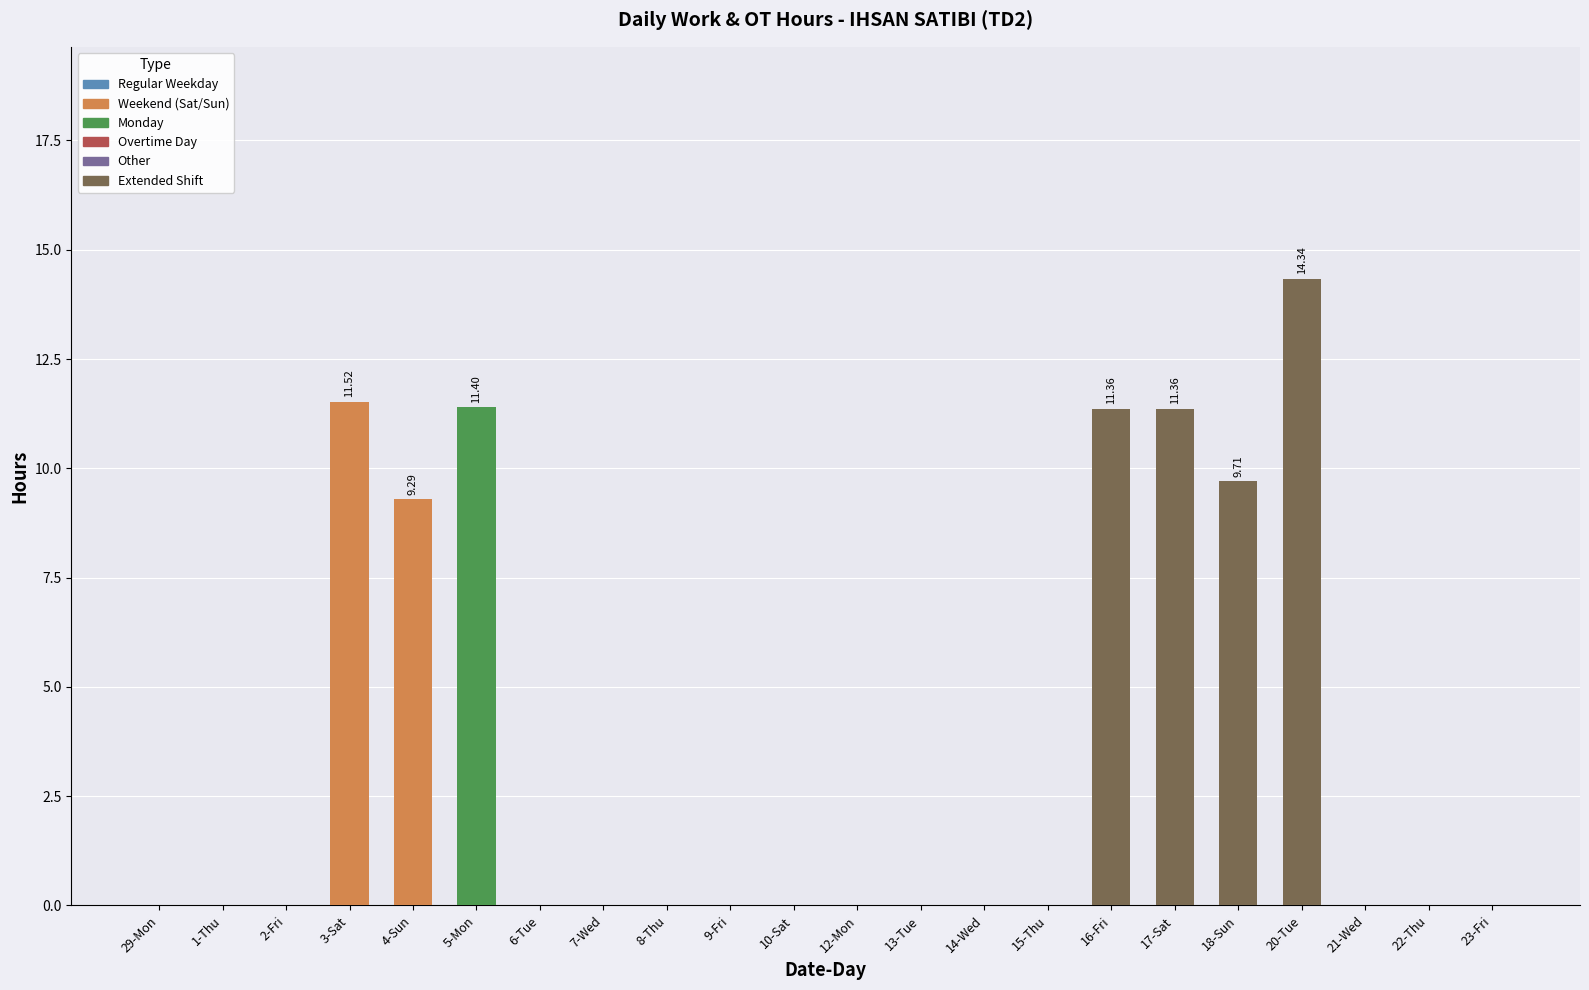

What is the sum of all values?

79.0